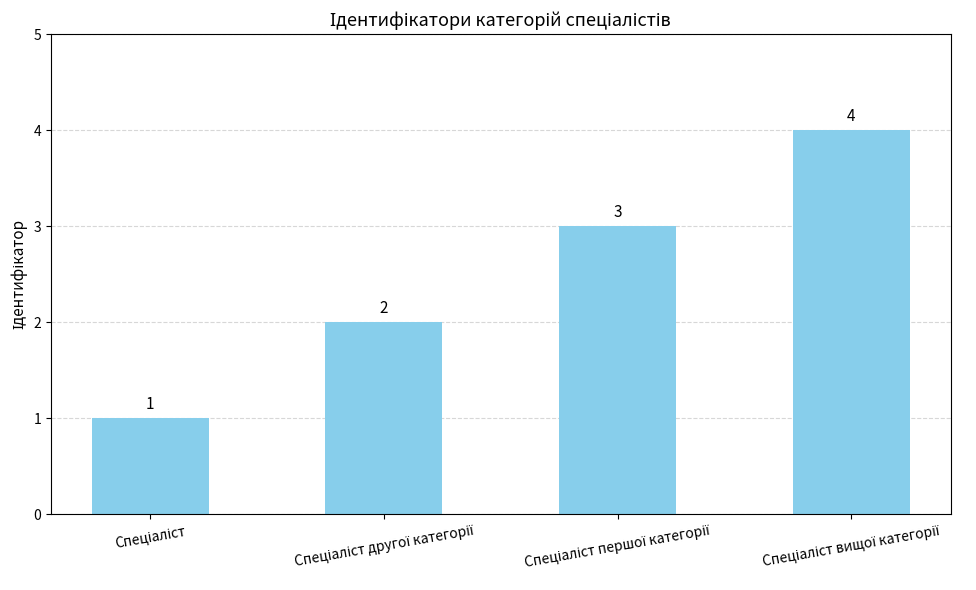

What is the smallest value displayed?

1